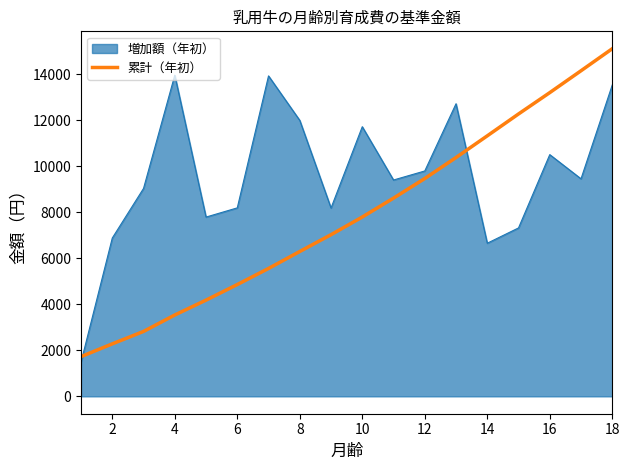

List the series in order of their peak value, lowest first.

増加額（年初）, 累計（年初）